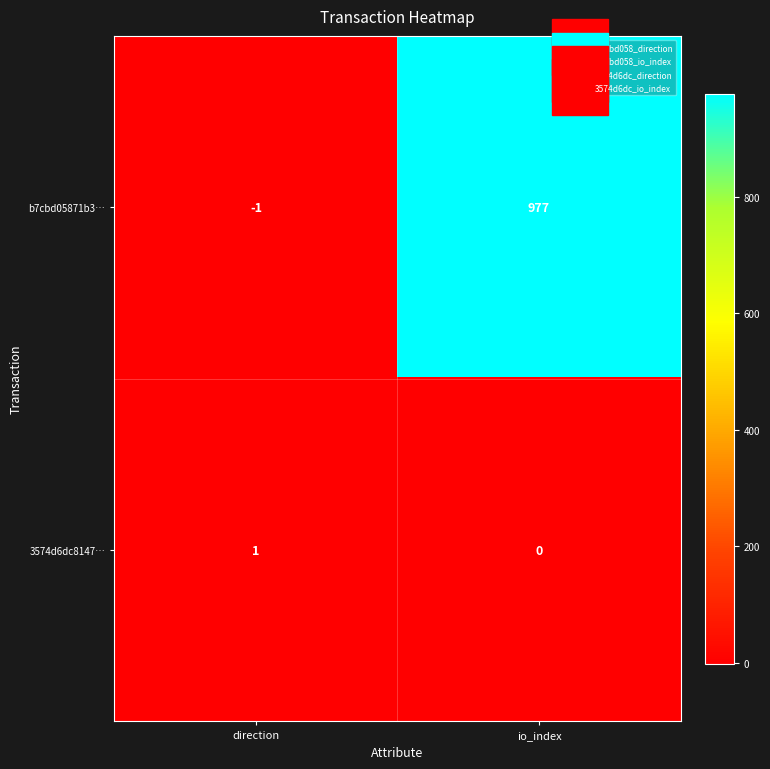

What is the total value across all series at io_index?

977